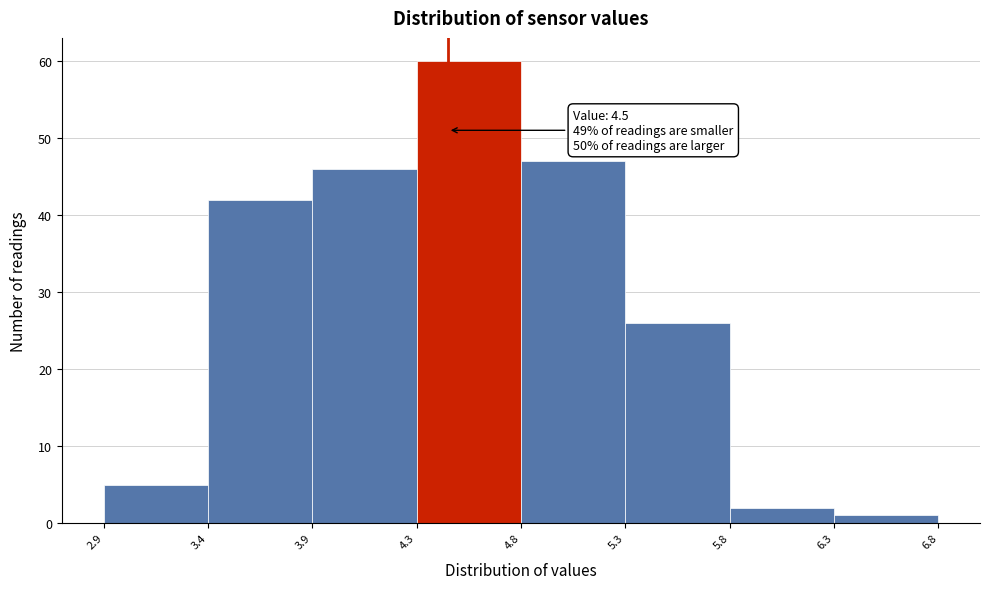

Reading left to right, transcribe all the data shown in this chart.

2.9=5	3.4=42	3.9=46	4.3=60	4.8=47	5.3=26	5.8=2	6.3=1